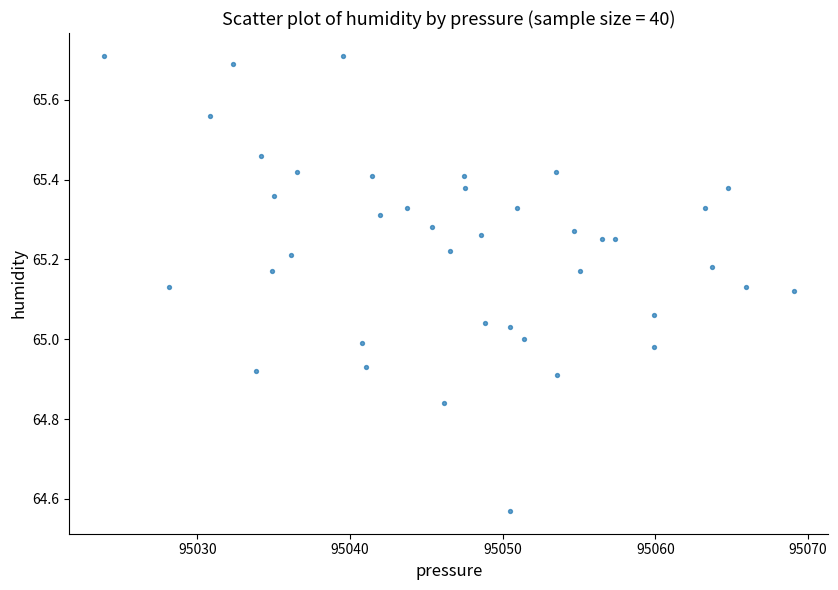

What is the range of X values (max minus min)?

45.2